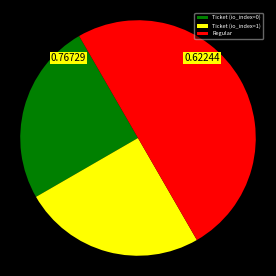

Which slice is the largest?

Regular